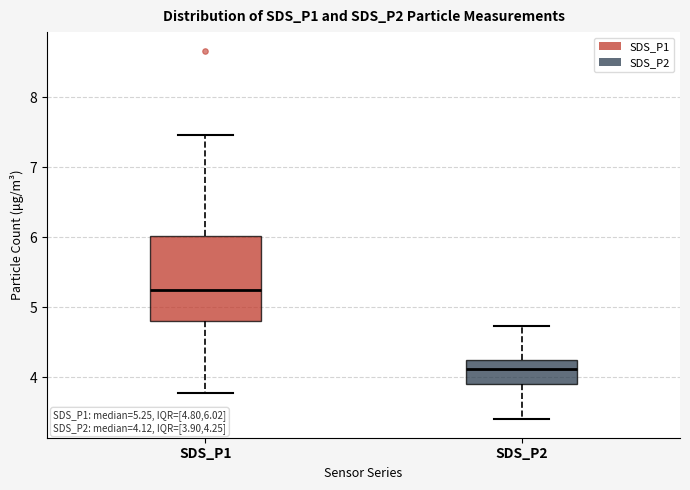

Which box has the highest median line?

SDS_P1